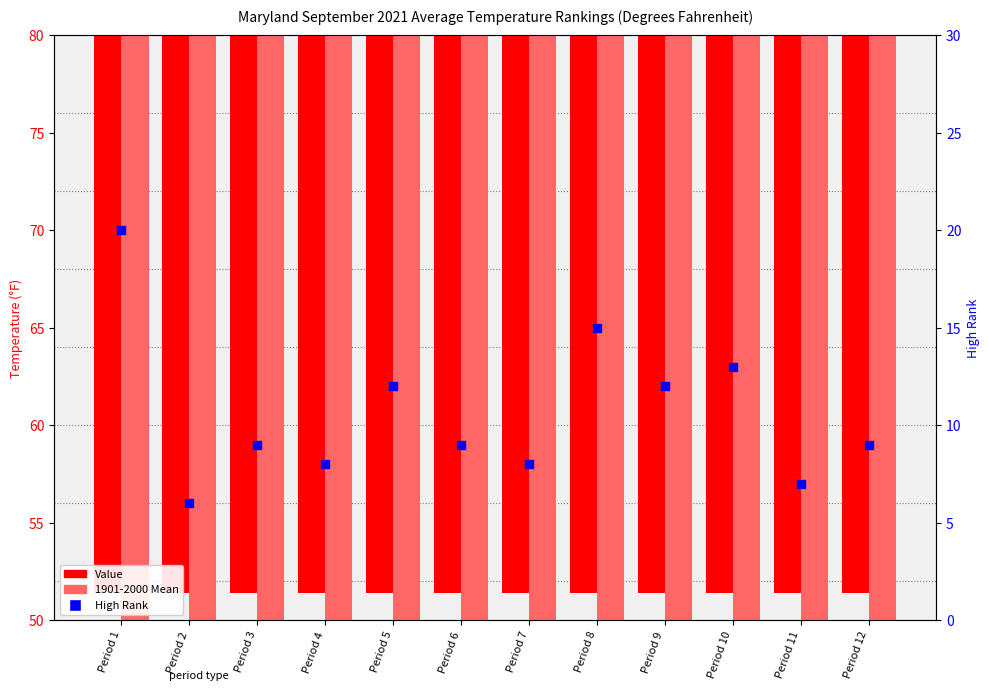

What is the total value across all series at Period 11?

117.0